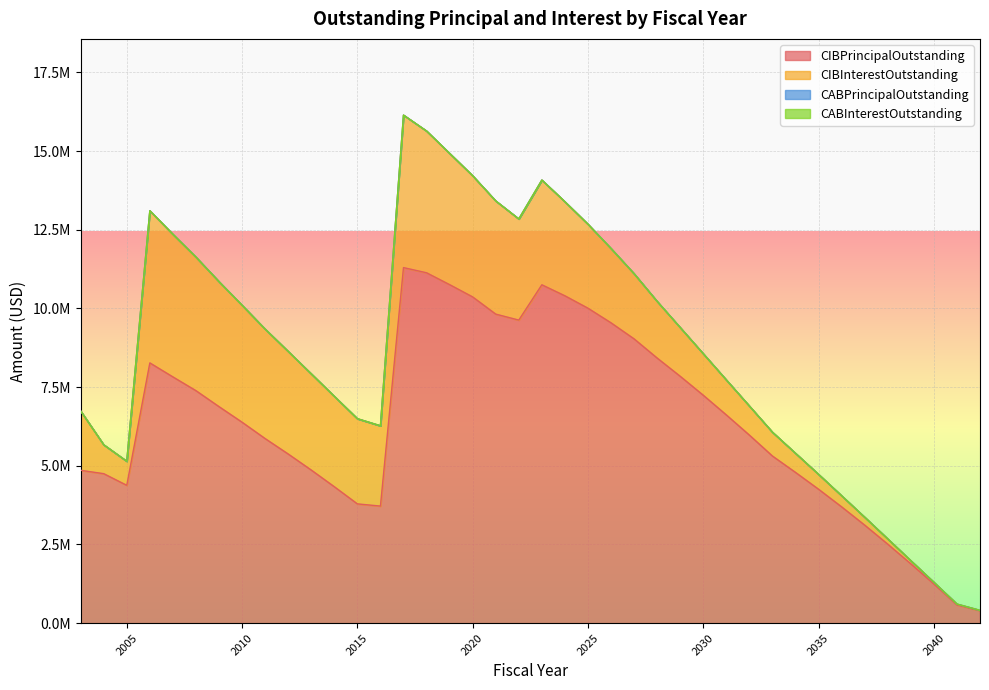

Reading right to left, transcribe all the data shown in this chart.

CIBPrincipalOutstanding: 395000.0	580000.0	1245000.0	1885000.0	2510000.0	3115000.0	3695000.0	4255000.0	4790000.0	5310000.0	5975000.0	6617000.0	7242000.0	7844000.0	8424000.0	9033000.0	9543000.0	10008000.0	10402000.0	10752000.0	9630000.0	9820000.0	10366097.6	10756569.2	11133742.0	11298000.0	3720000.0	3790000.0	4335000.0	4865000.0	5375000.0	5865000.0	6385000.0	6880000.0	7387556.3	7825000.0	8270000.0	4380000.0	4750000.0	4857000.0
CIBInterestOutstanding: 11925.0	26550.0	53925.0	100875.0	166800.0	251175.0	353325.0	472575.0	607575.0	757050.0	924011.8	1111322.2	1319604.4	1549456.2	1800065.8	2071414.7	2361836.5	2668390.4	2988678.6	3328349.6	3214525.0	3596993.1	3850205.1	4171528.8	4504494.6	4846130.7	2551931.2	2706825.0	2872615.1	3057057.0	3259540.5	3479371.0	3716698.9	3971571.4	4243846.6	4531284.9	4834990.1	764387.0	918684.0	1885771.2
CABPrincipalOutstanding: 0.0	0.0	0.0	0.0	0.0	0.0	0.0	0.0	0.0	0.0	0.0	0.0	0.0	0.0	0.0	0.0	0.0	0.0	0.0	0.0	0.0	0.0	0.0	0.0	0.0	0.0	0.0	0.0	0.0	0.0	0.0	0.0	0.0	0.0	0.0	0.0	0.0	0.0	0.0	0.0
CABInterestOutstanding: 0.0	0.0	0.0	0.0	0.0	0.0	0.0	0.0	0.0	0.0	0.0	0.0	0.0	0.0	0.0	0.0	0.0	0.0	0.0	0.0	0.0	0.0	0.0	0.0	0.0	0.0	0.0	0.0	0.0	0.0	0.0	0.0	0.0	0.0	0.0	0.0	0.0	0.0	0.0	0.0